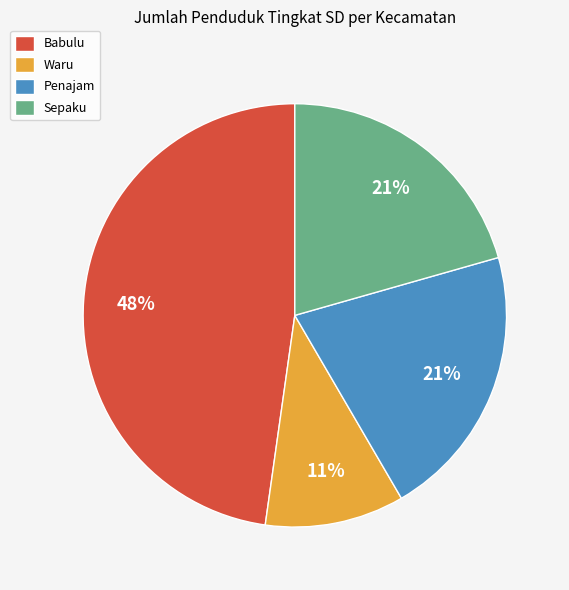

To the nearest percent, what percentage of the pie is Waru?

11%